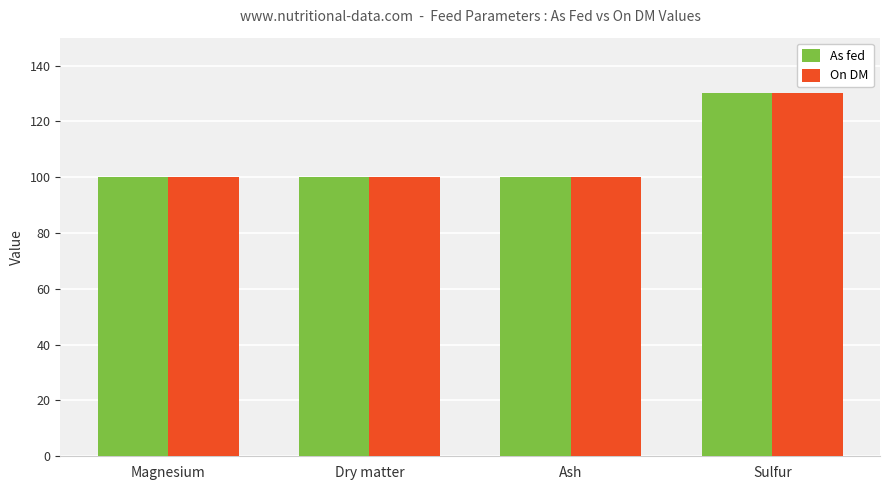

How many distinct data groups are displayed?

2